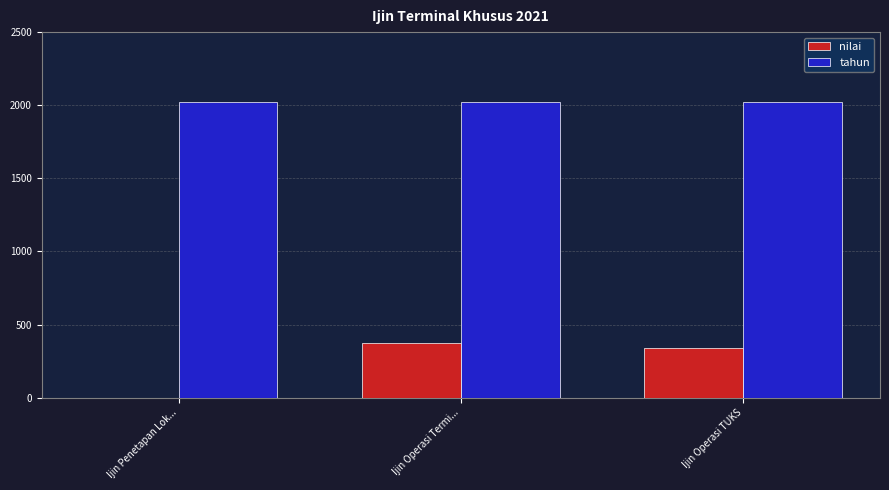

Is the value of tahun at Ijin Operasi Termi... greater than the value of nilai at Ijin Operasi TUKS?

Yes